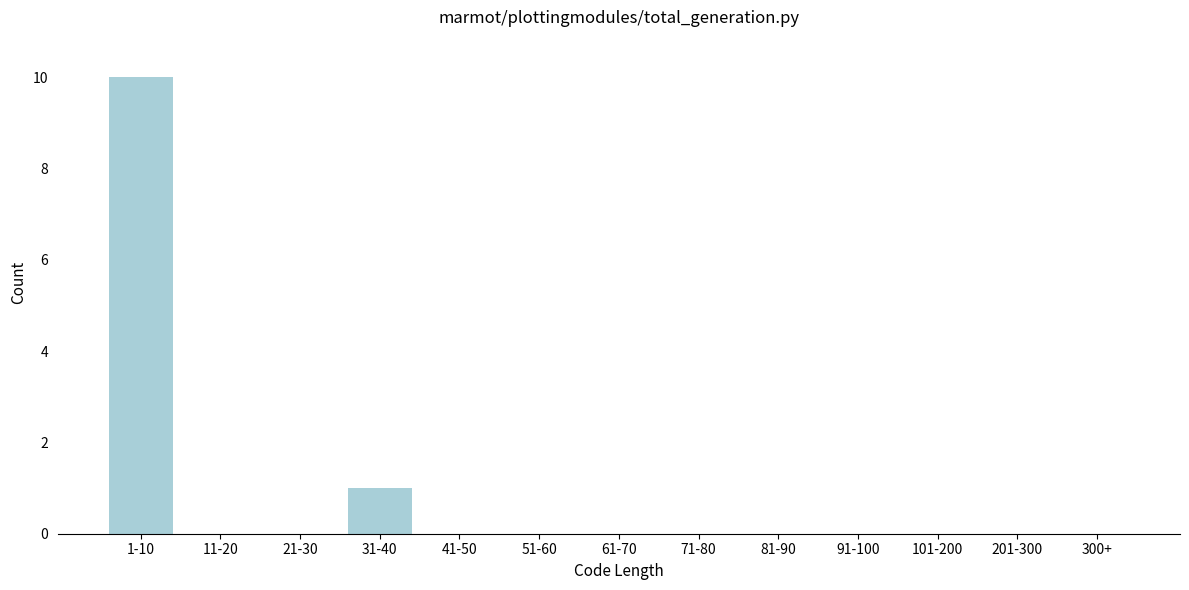

Reading left to right, extract all data points from this chart.

1-10=10	11-20=0	21-30=0	31-40=1	41-50=0	51-60=0	61-70=0	71-80=0	81-90=0	91-100=0	101-200=0	201-300=0	300+=0